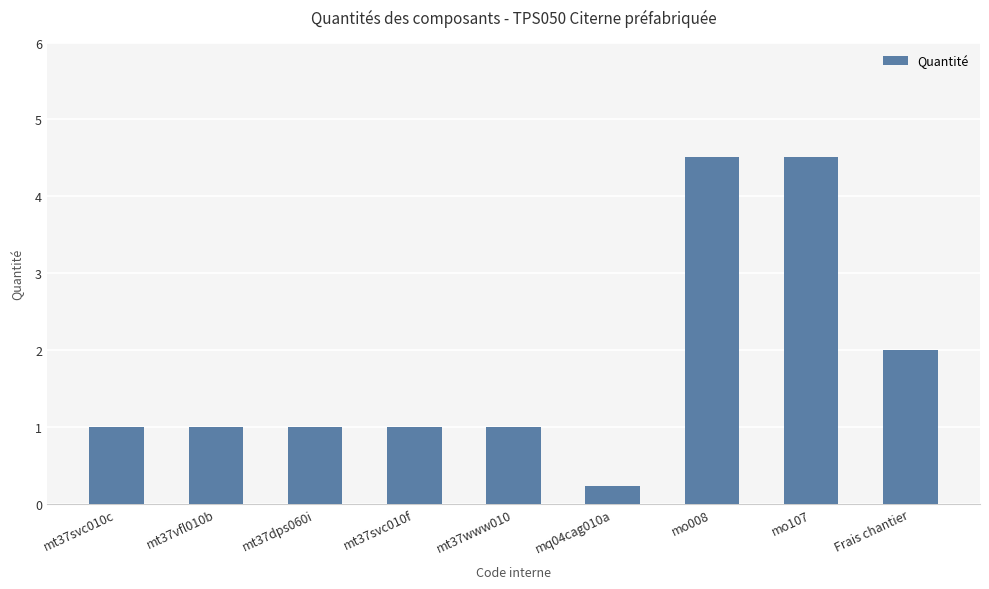

What is the sum of all values?

16.3